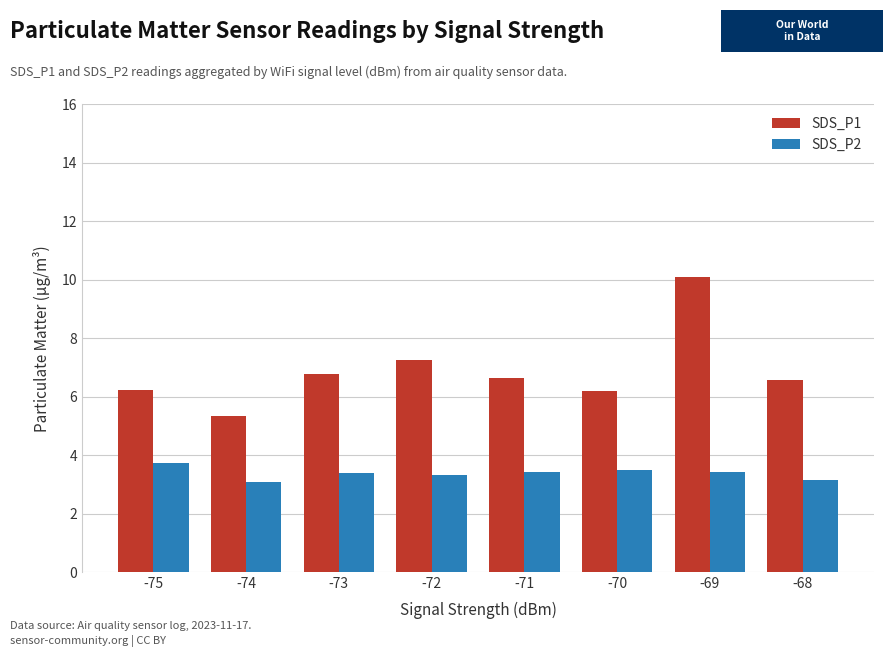

Is the value of SDS_P1 at -68 greater than the value of SDS_P2 at -71?

Yes